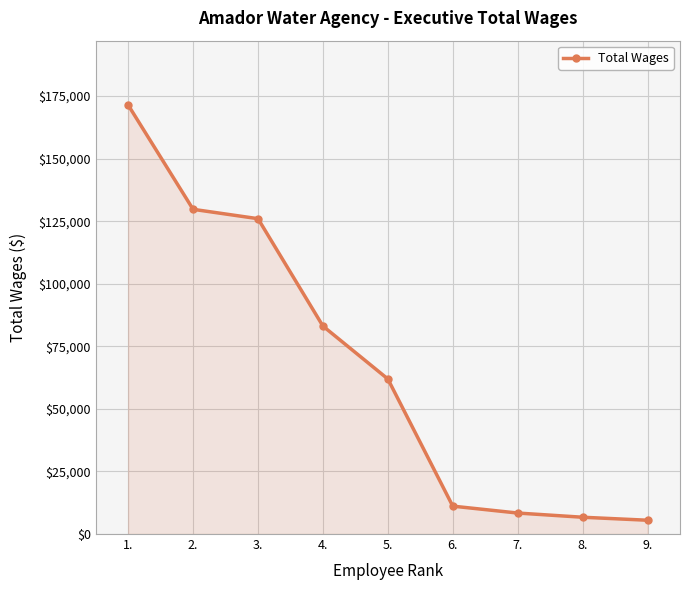

Reading left to right, transcribe all the data shown in this chart.

171412	129738	125998	83094	61954	11141	8386	6709	5511